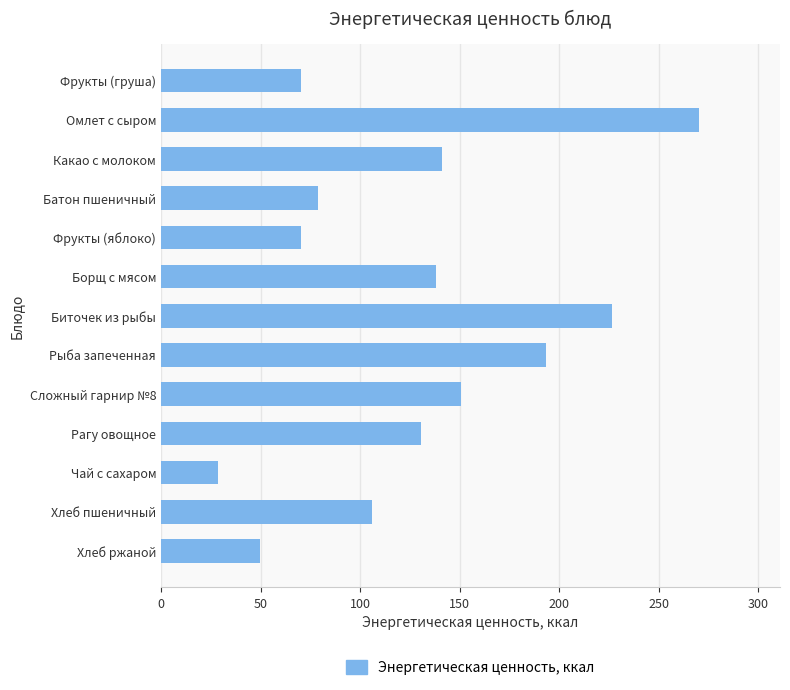

Which label corresponds to the largest value in the chart?

Омлет с сыром